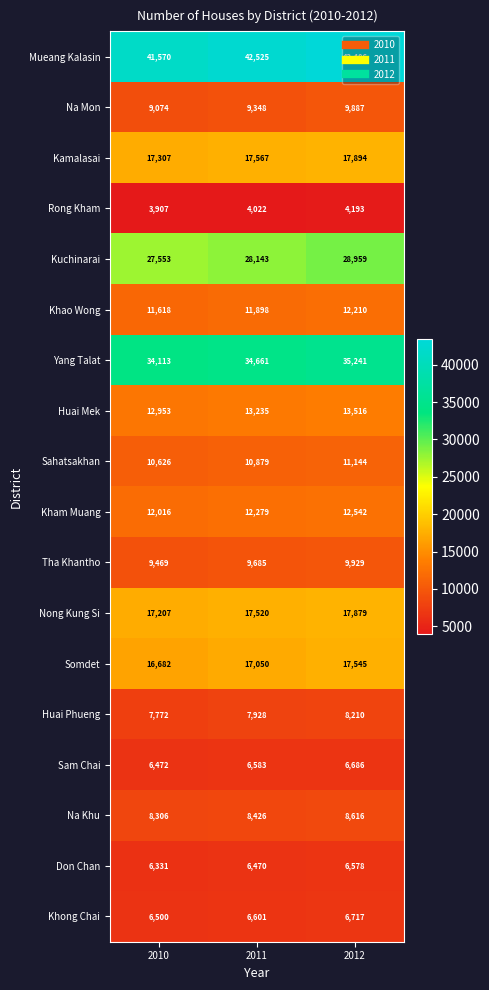

Rank the series by their maximum value, from highest to lowest.

Mueang Kalasin, Yang Talat, Kuchinarai, Kamalasai, Nong Kung Si, Somdet, Huai Mek, Kham Muang, Khao Wong, Sahatsakhan, Tha Khantho, Na Mon, Na Khu, Huai Phueng, Khong Chai, Sam Chai, Don Chan, Rong Kham